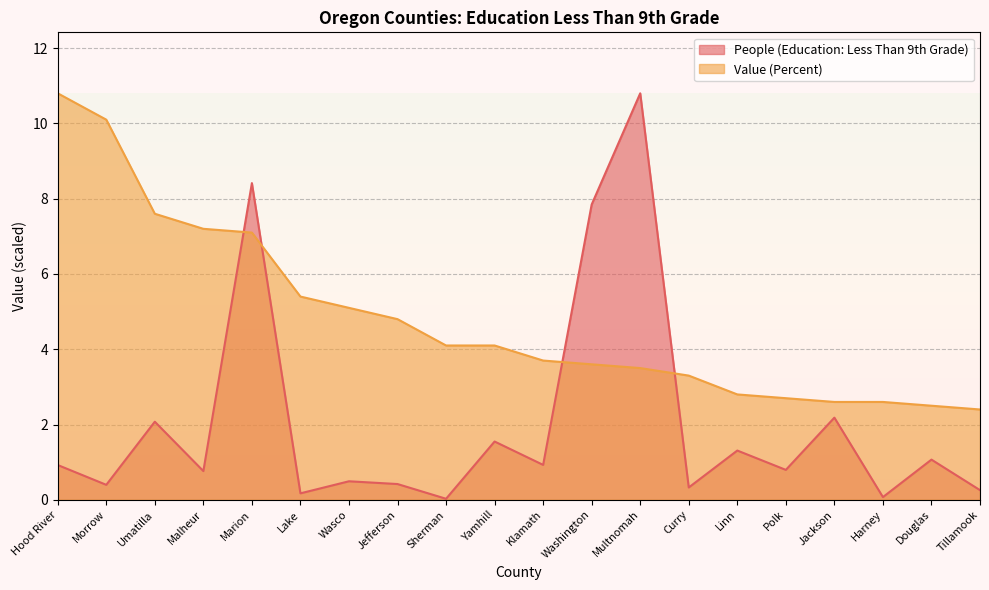

What is the lowest value of the Value (Percent) series?

2.4